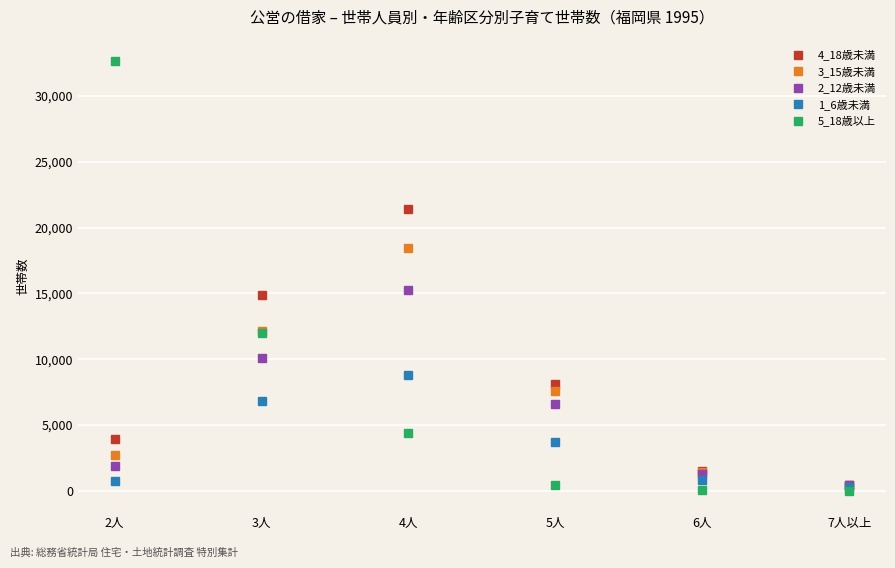

Which series ends up on top after the final intersection of 3_15歳未満 and 5_18歳以上?

3_15歳未満